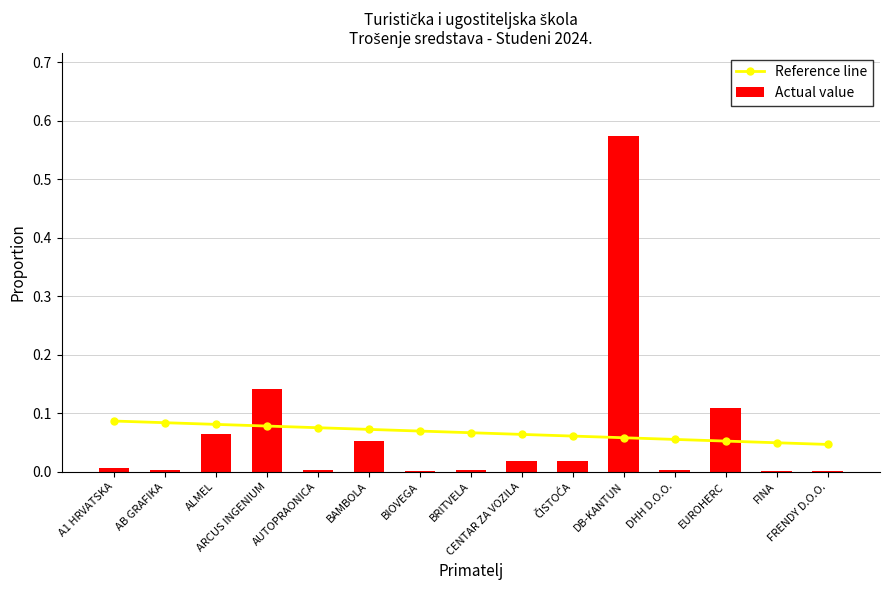

Which has a higher value, DHH D.O.O. or ARCUS INGENIUM?

ARCUS INGENIUM